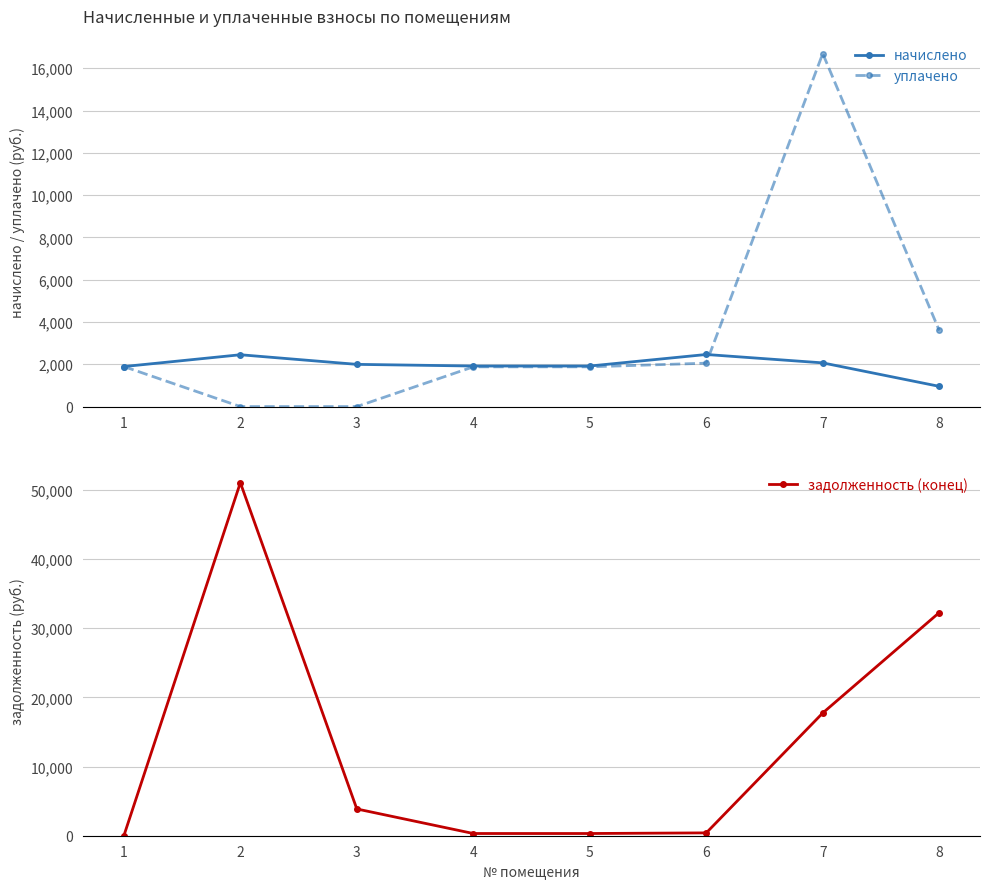

At which label is задолженность (конец) closest to 25514?

8